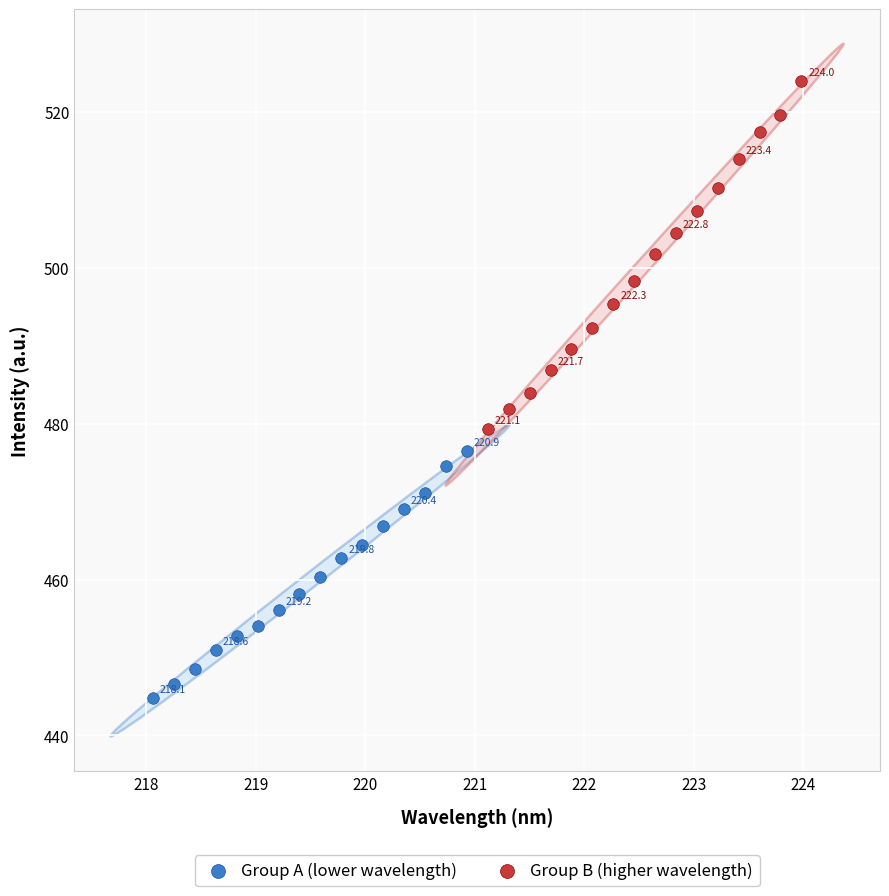

Which series contains the lowest Y value?

Group A (lower wavelength)